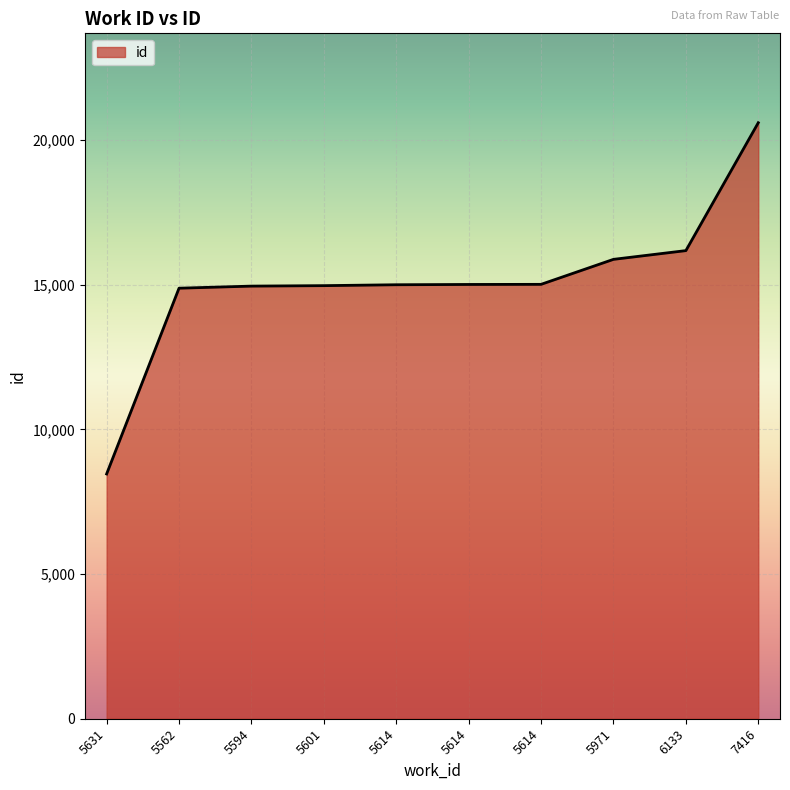

How many lines are shown in the chart?

1